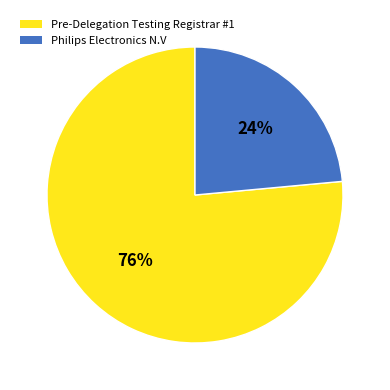

Is there a majority slice in this chart?

Yes